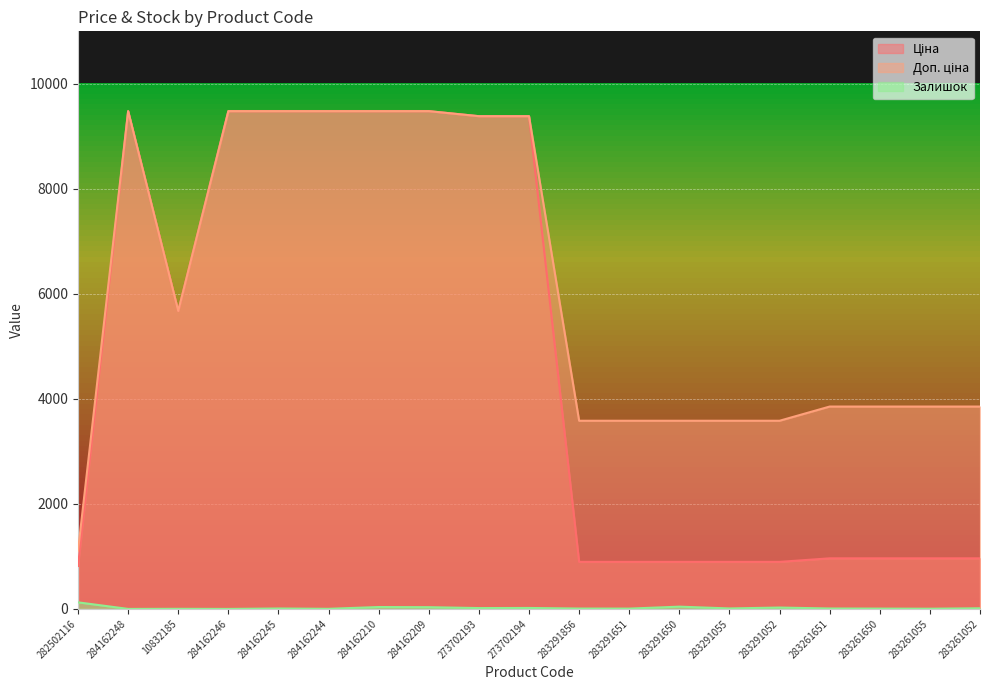

How many lines are shown in the chart?

3